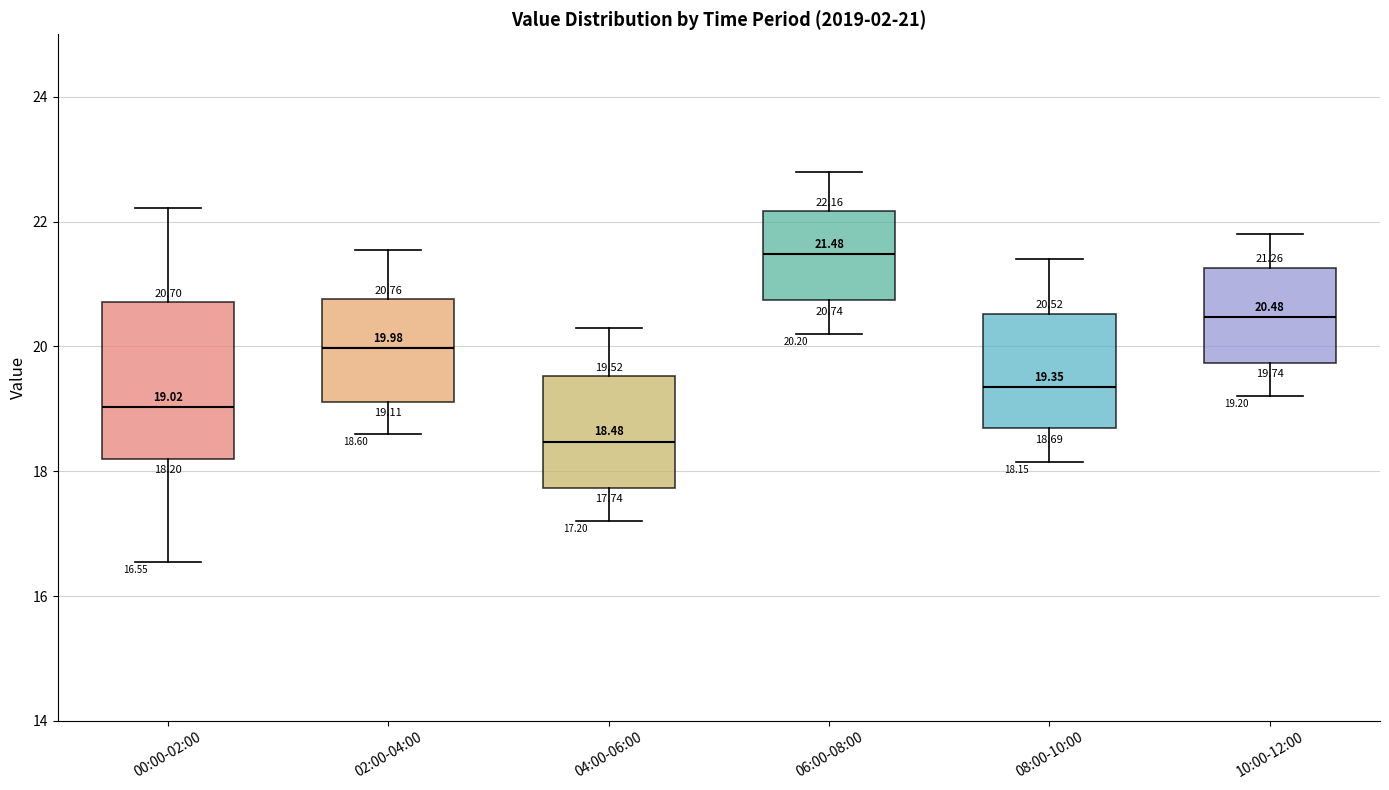

Which box's median line is the lowest?

04:00-06:00